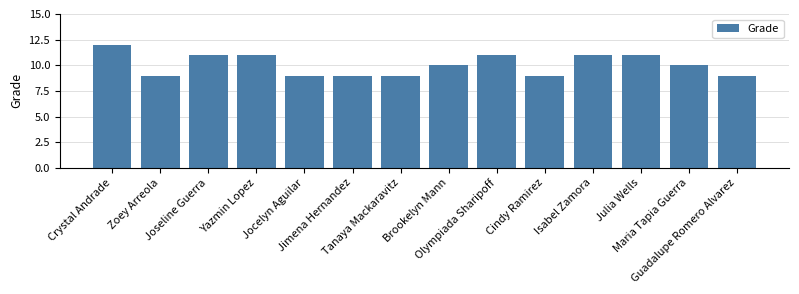

What is the sum of all values?

141